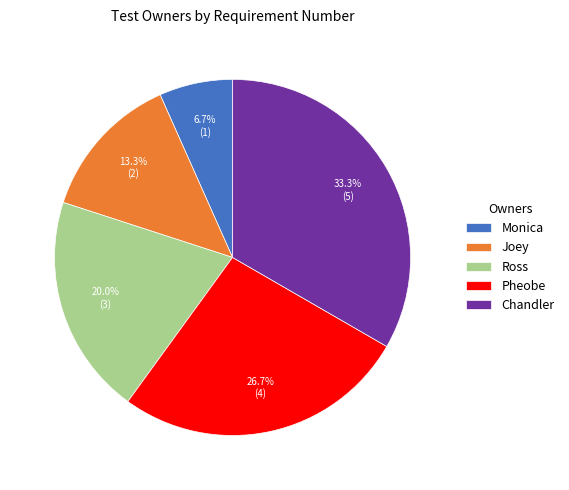

Is it true that Joey is 5% of the pie?

False